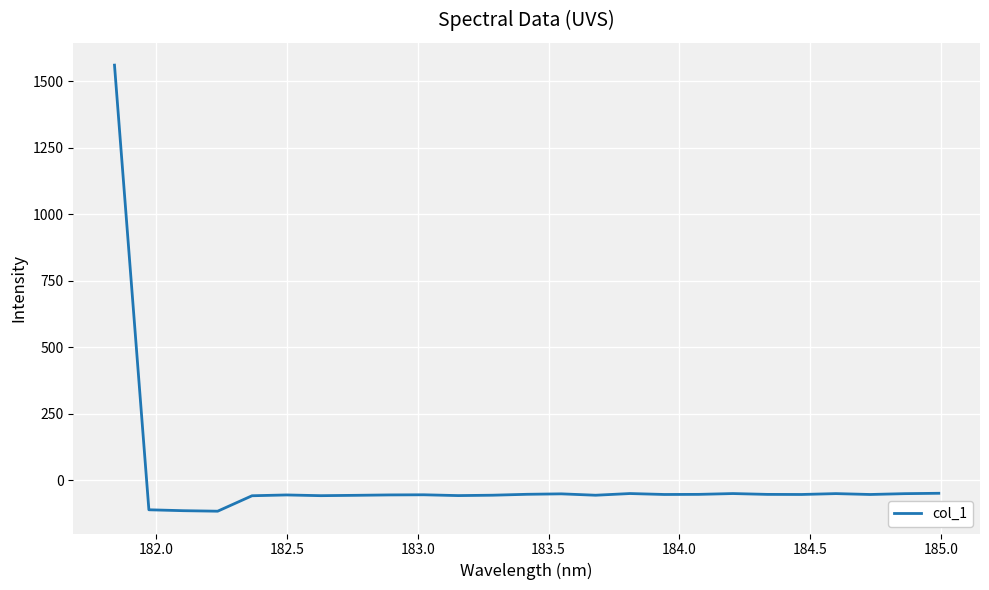

What is the maximum value shown in the chart?

1561.1